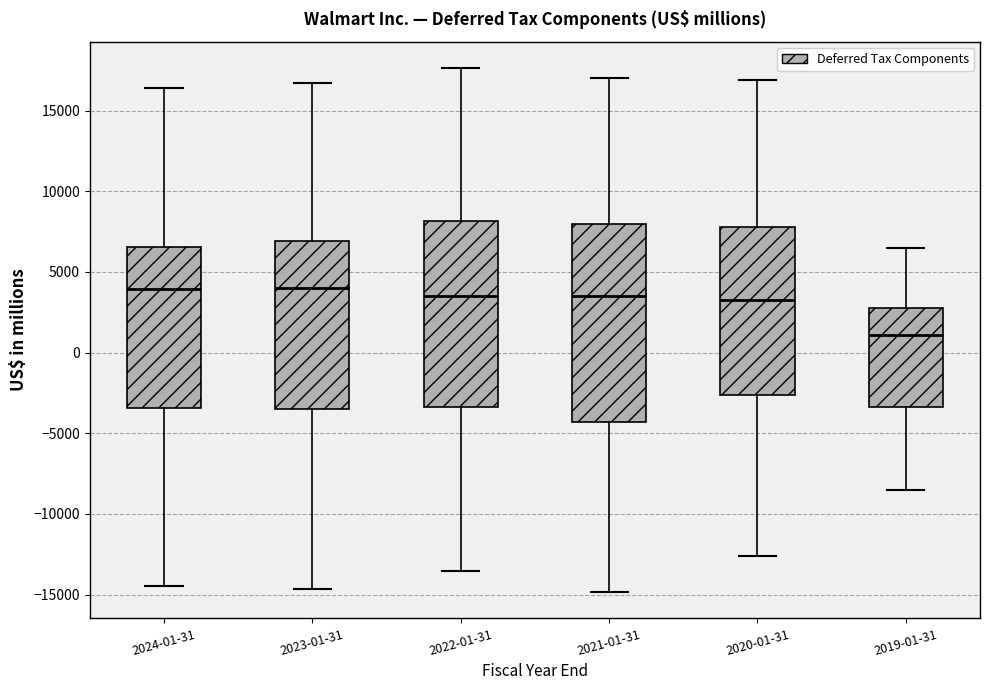

Where is the upper edge of the box for 2023-01-31 on the y-axis? The values are not printed on the chart, so give them approximately, as read against the axis.

7000